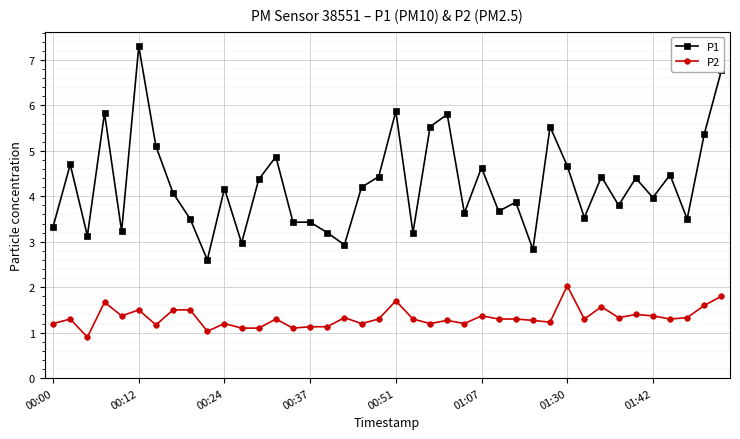

Count the number of categories in the chart.

40